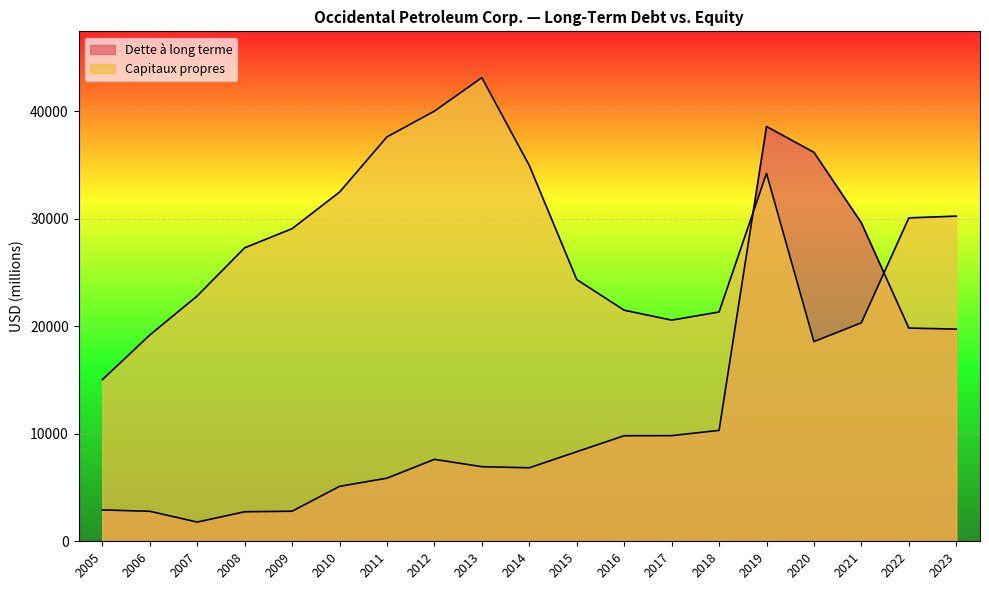

At which category does Capitaux propres reach its first local peak?

2013